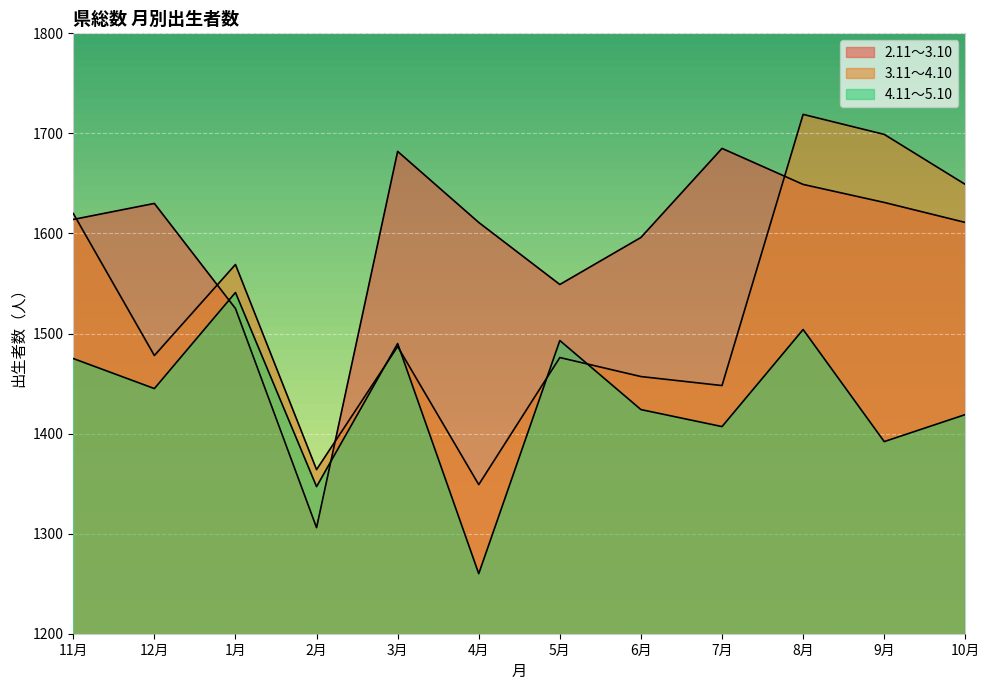

At which category is the sum across all series the highest?

8月